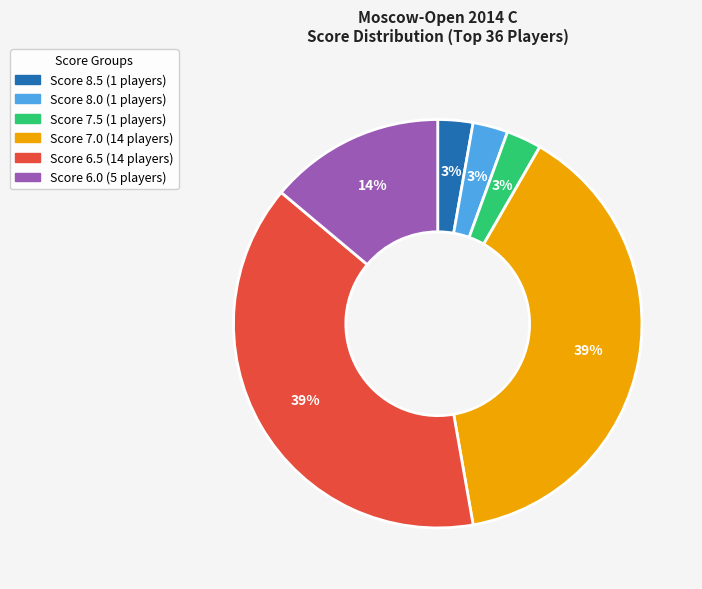

Does any single category account for the majority?

No